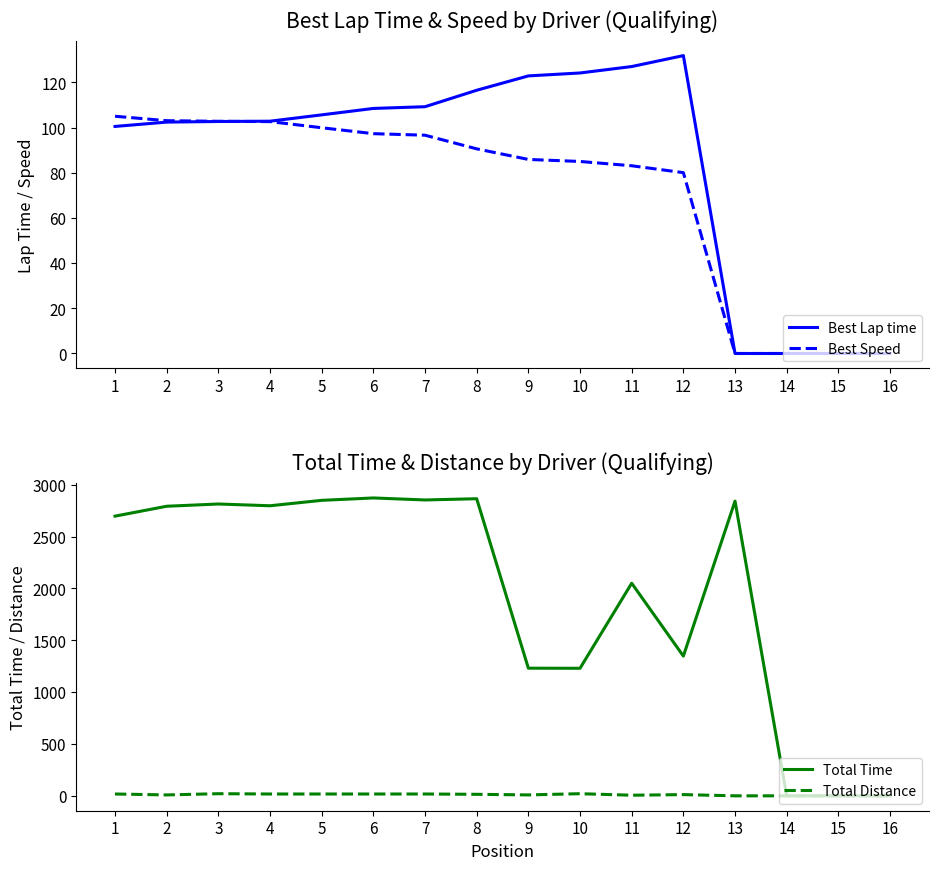

Which category has the highest value in the Best Lap time series?

12